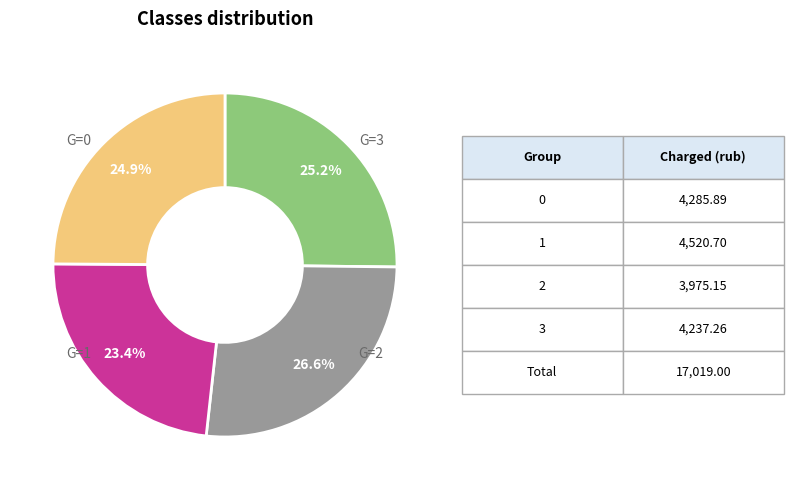

Does any single category account for the majority?

No